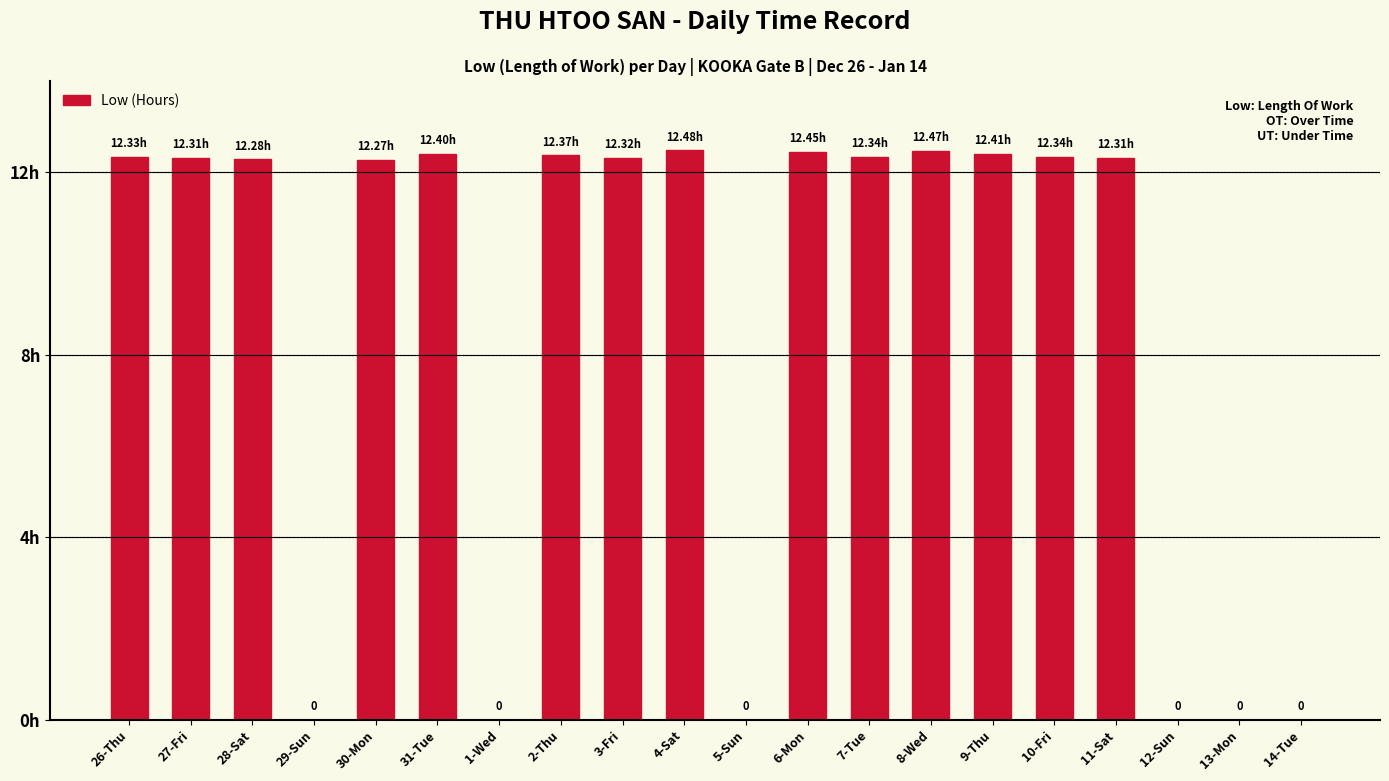

What is the difference between the maximum and minimum values?

12.5